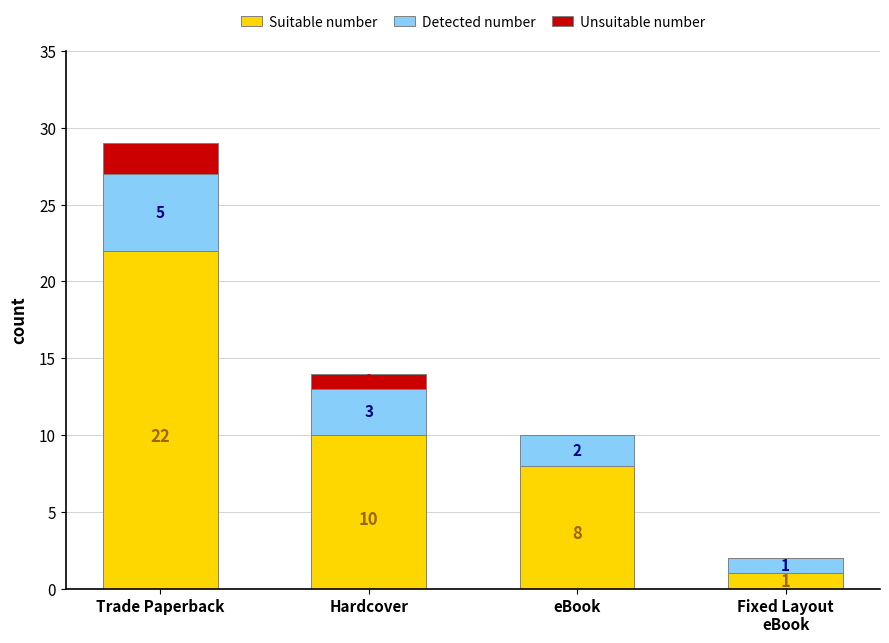

What is the sum of the Suitable number values at Trade Paperback and eBook?

30